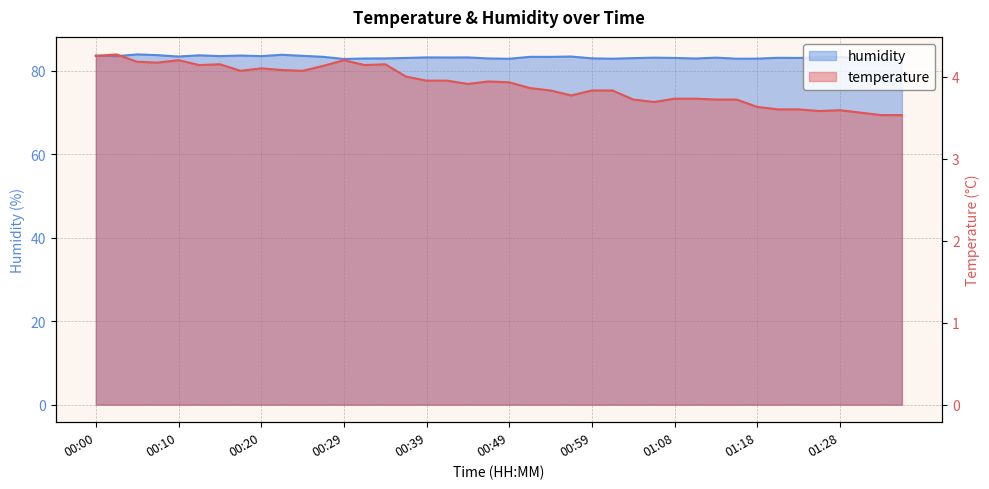

The value of temperature at 01:11 is 5.1. True or false?

False